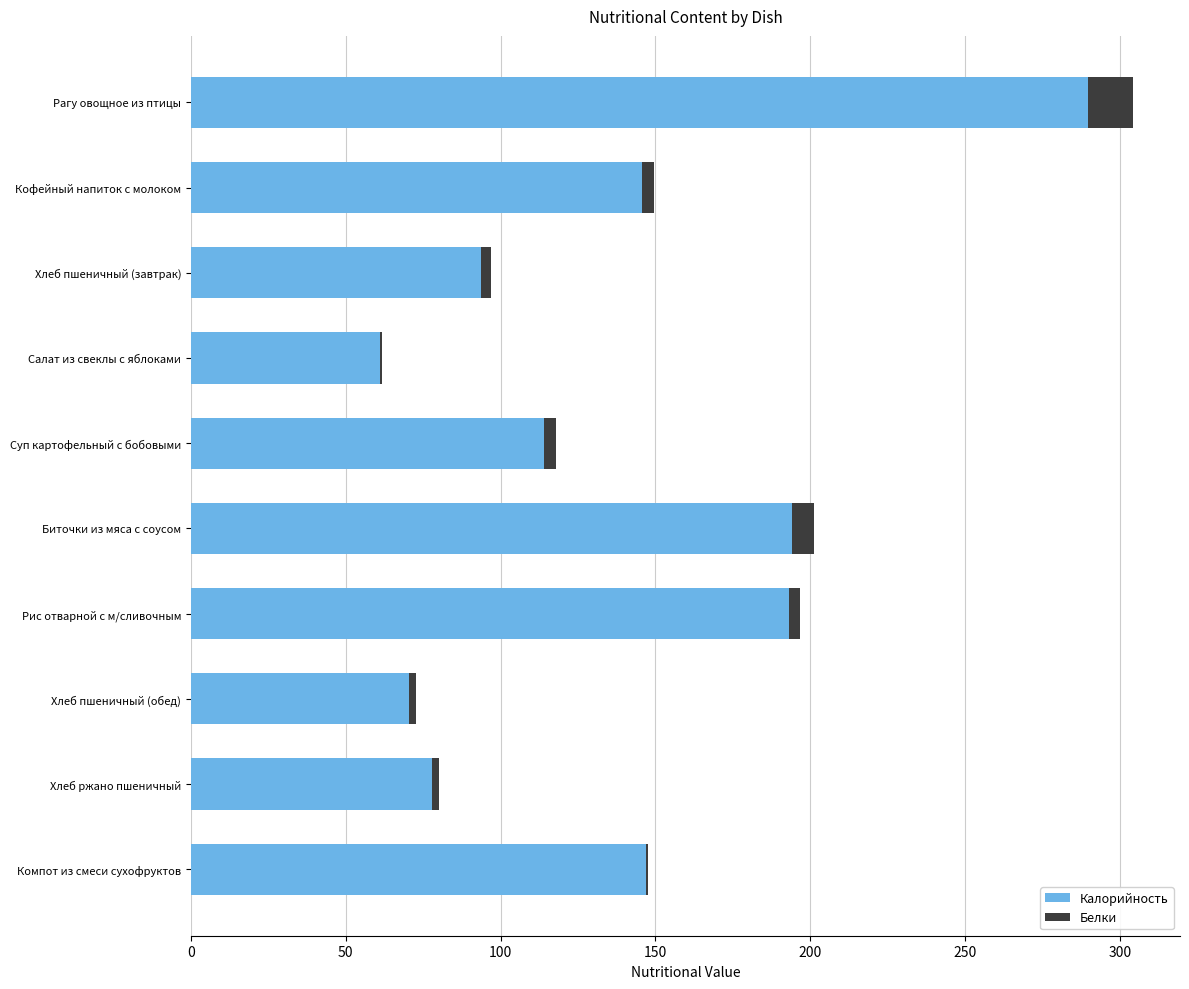

The Калорийность series shows 500.4 at Рагу овощное из птицы. True or false?

False